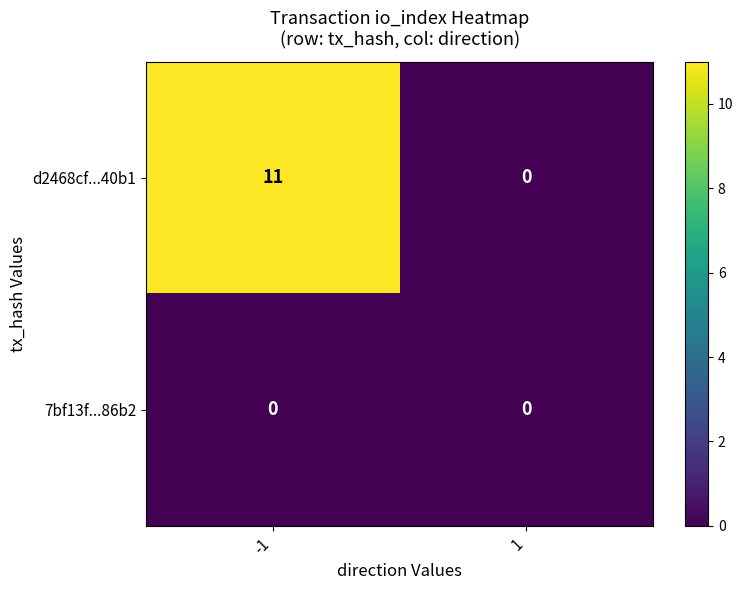

Reading left to right, list all the values displayed in this chart.

d2468cf...40b1: -1=11	1=0
7bf13f...86b2: -1=0	1=0